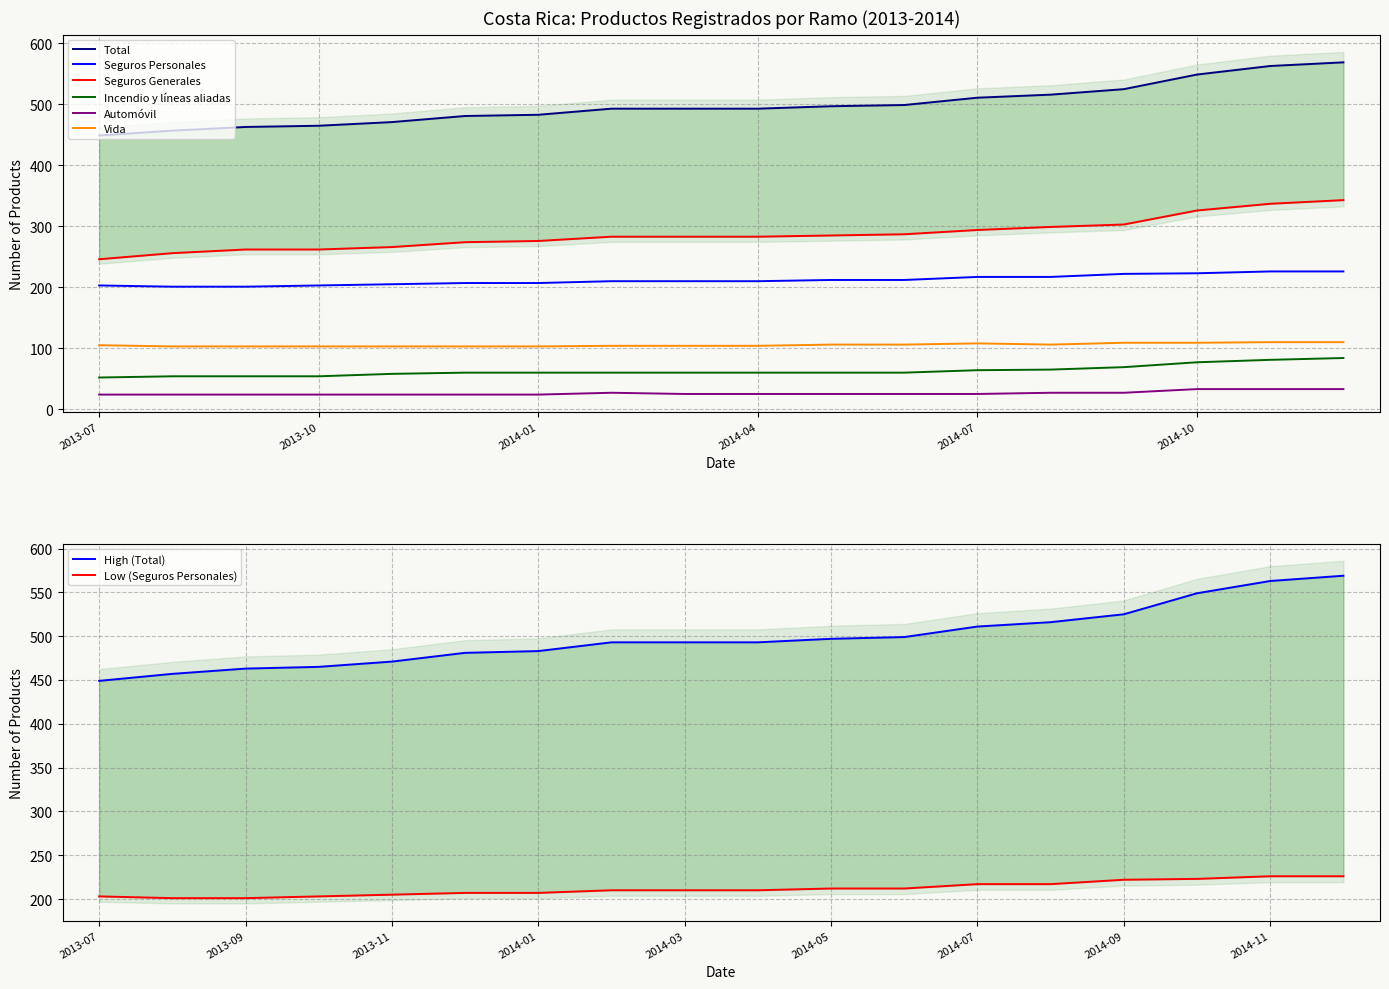

True or false: Seguros Personales and Seguros Generales cross at least once.

False